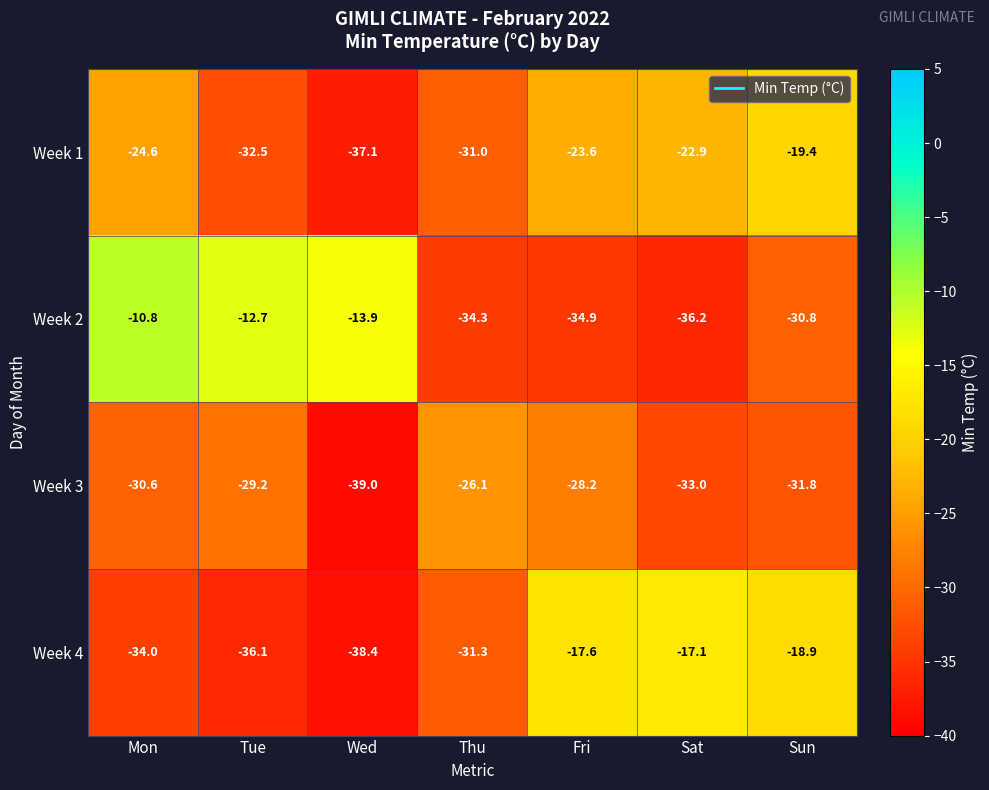

What is the sum of all Week 4 values?

-193.4